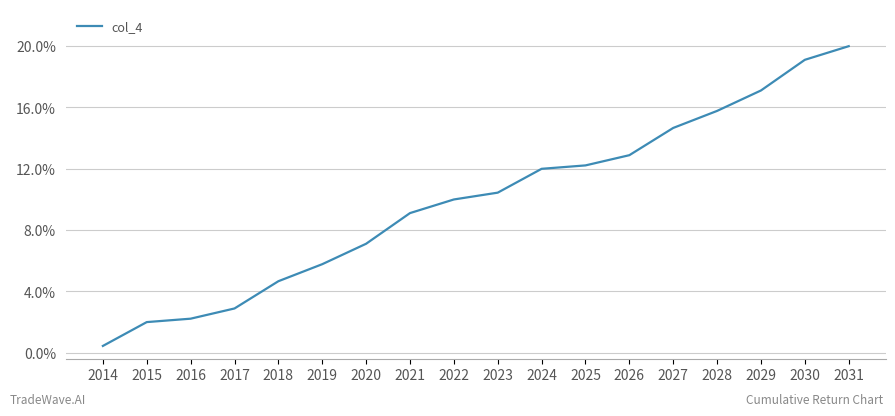

Which has a higher value, 2019 or 2027?

2027